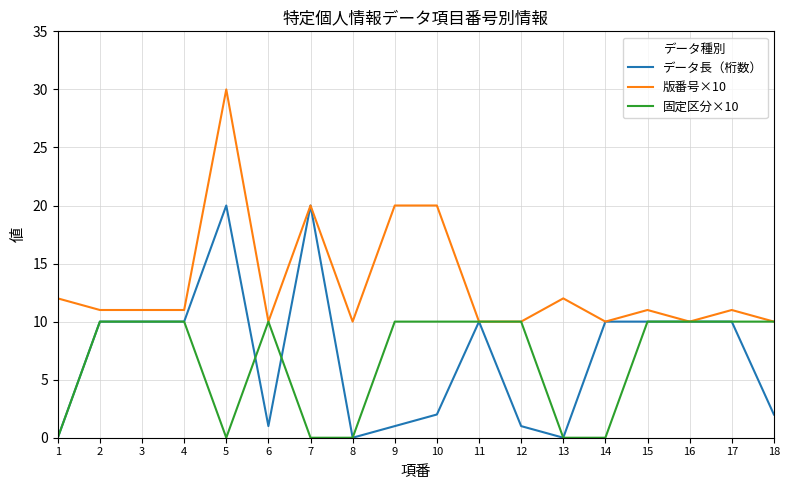

What is the maximum value for データ長（桁数）?

20